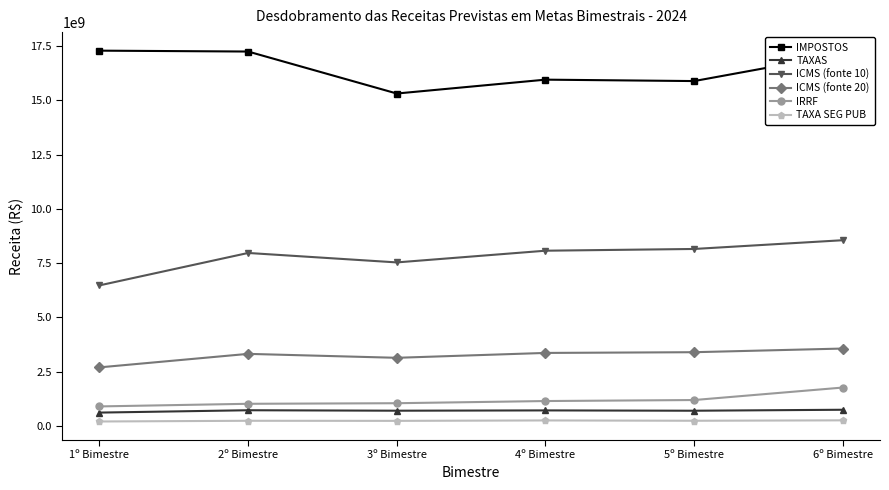

True or false: TAXA SEG PUB has more than 2 interior local peaks.

False